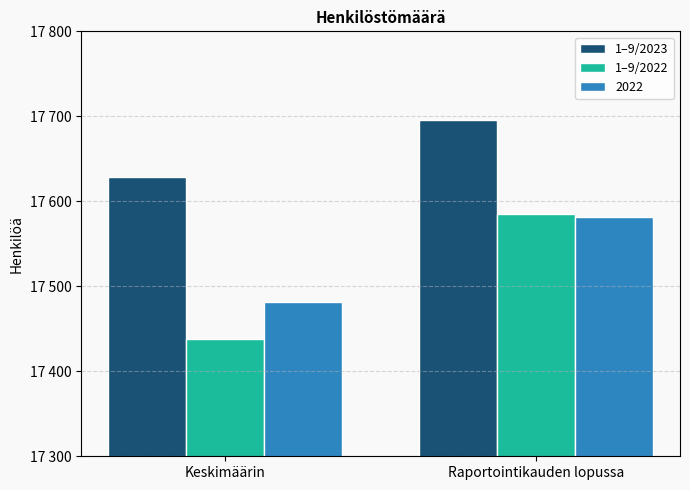

Are the bars grouped side by side (vs. stacked)?

Yes